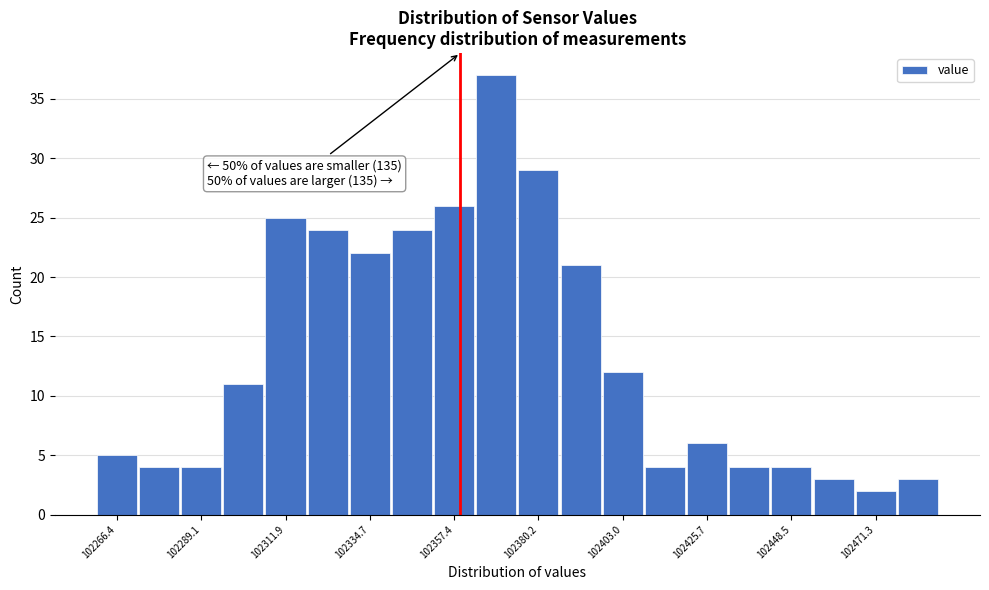

Read against the x-axis, roughly where is the centre of the tallest bar?

102370